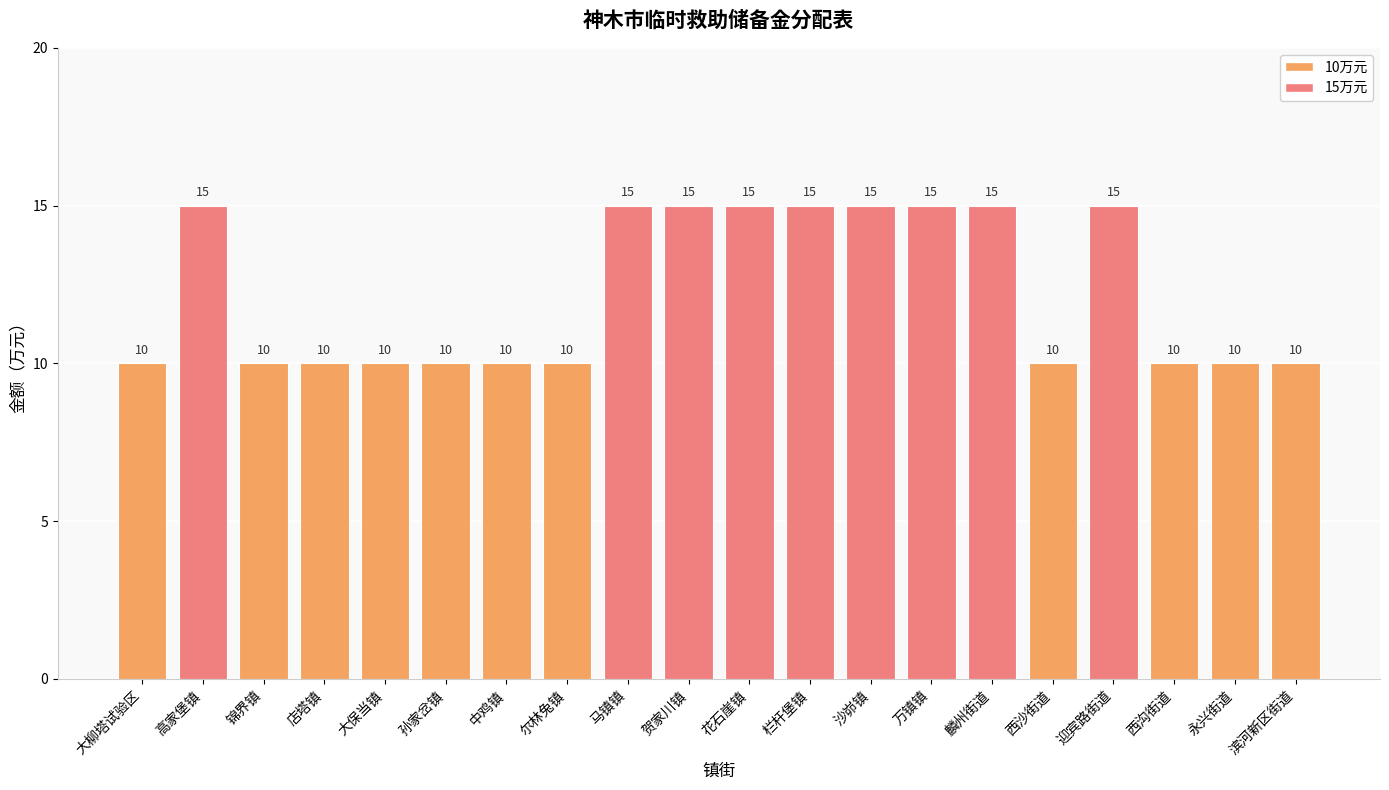

Which has a higher value, 贺家川镇 or 永兴街道?

贺家川镇